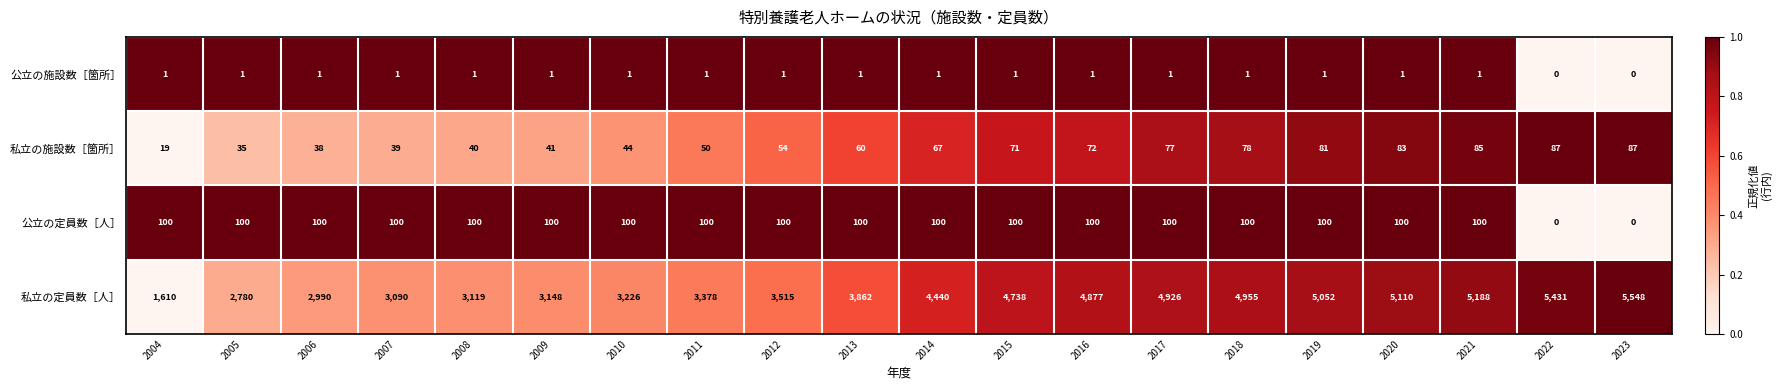

At how many categories does at least one series exceed 0?

20